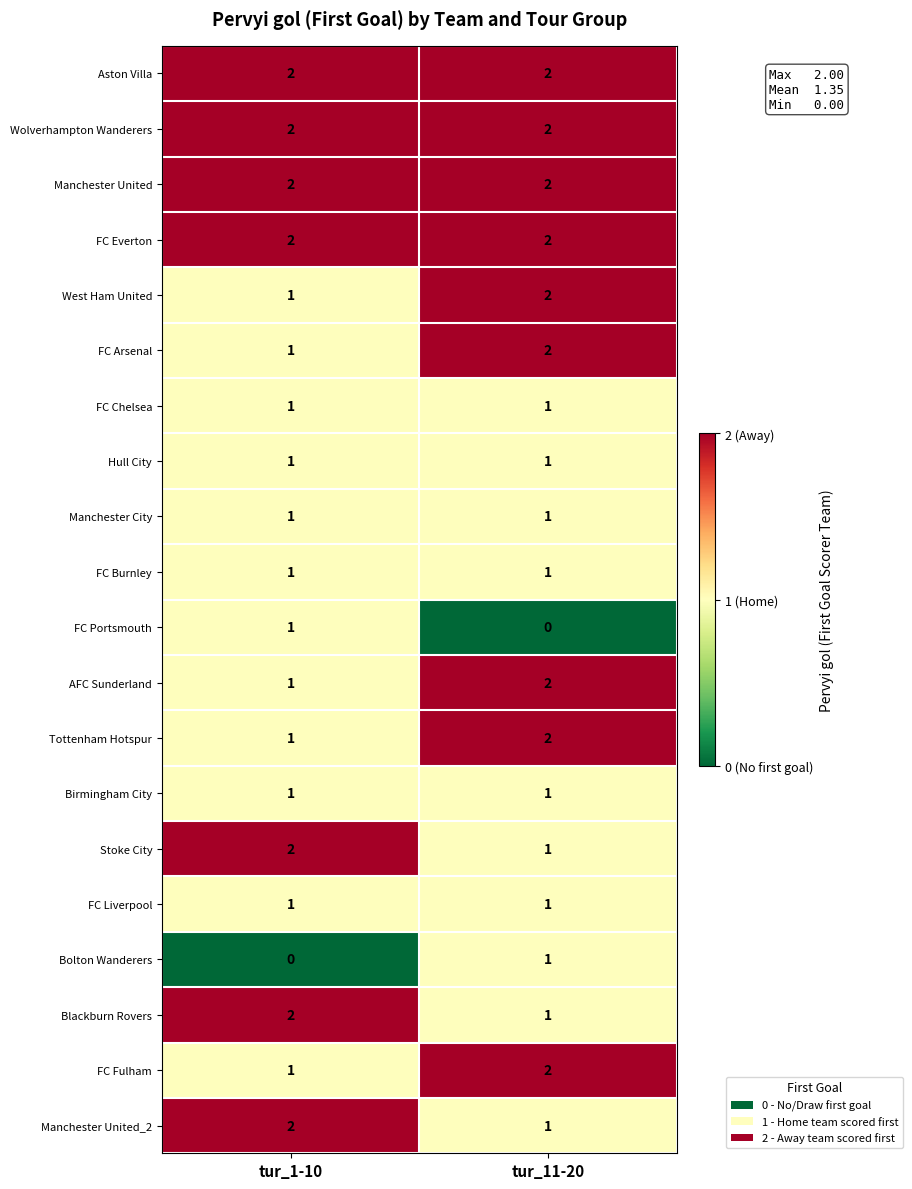

Which category has the highest value in the West Ham United series?

tur_11-20